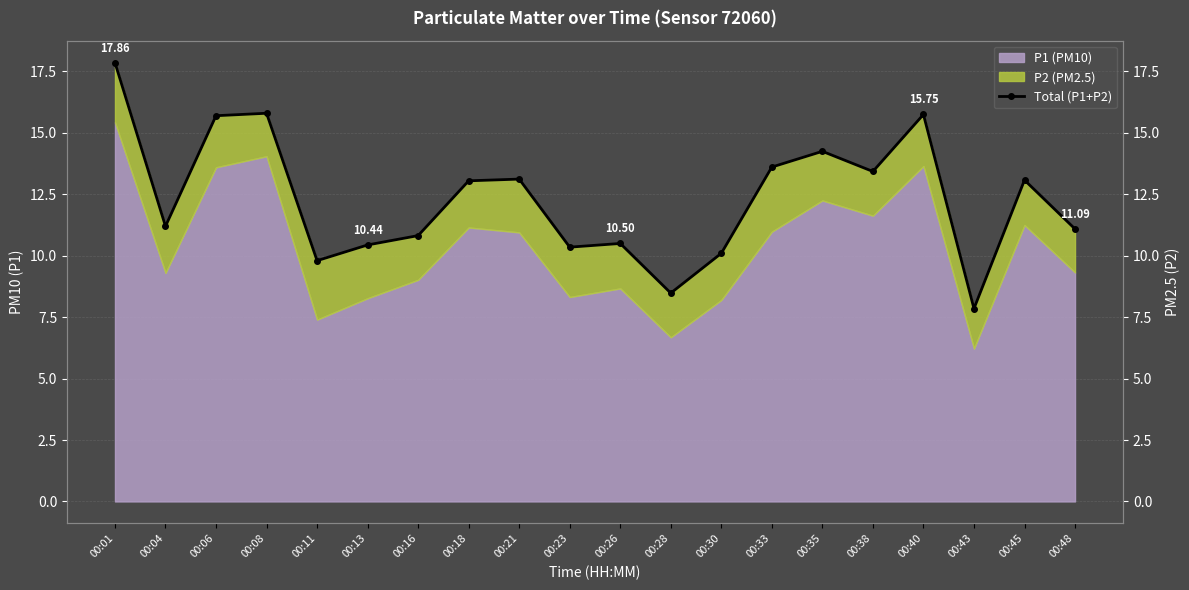

List the labels in order of value, largest first.

00:01, 00:08, 00:40, 00:06, 00:35, 00:33, 00:38, 00:21, 00:45, 00:18, 00:04, 00:48, 00:16, 00:26, 00:13, 00:23, 00:30, 00:11, 00:28, 00:43